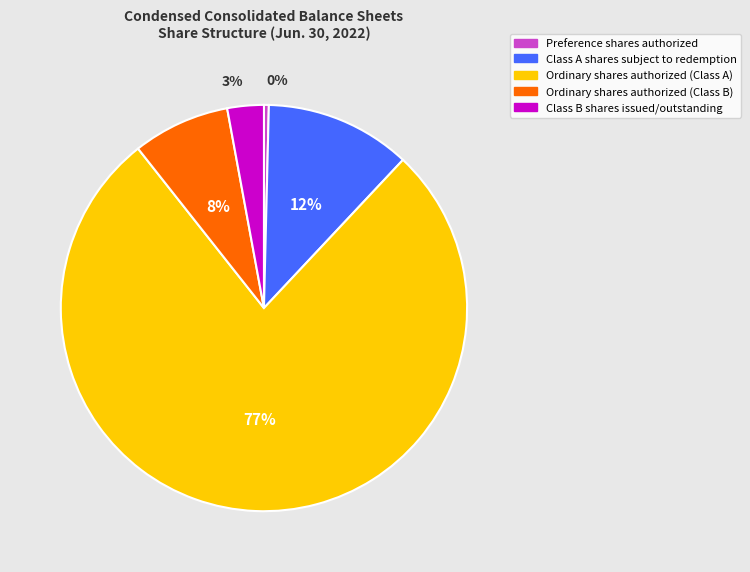

Which has a higher value, Class B shares issued/outstanding or Preference shares authorized?

Class B shares issued/outstanding